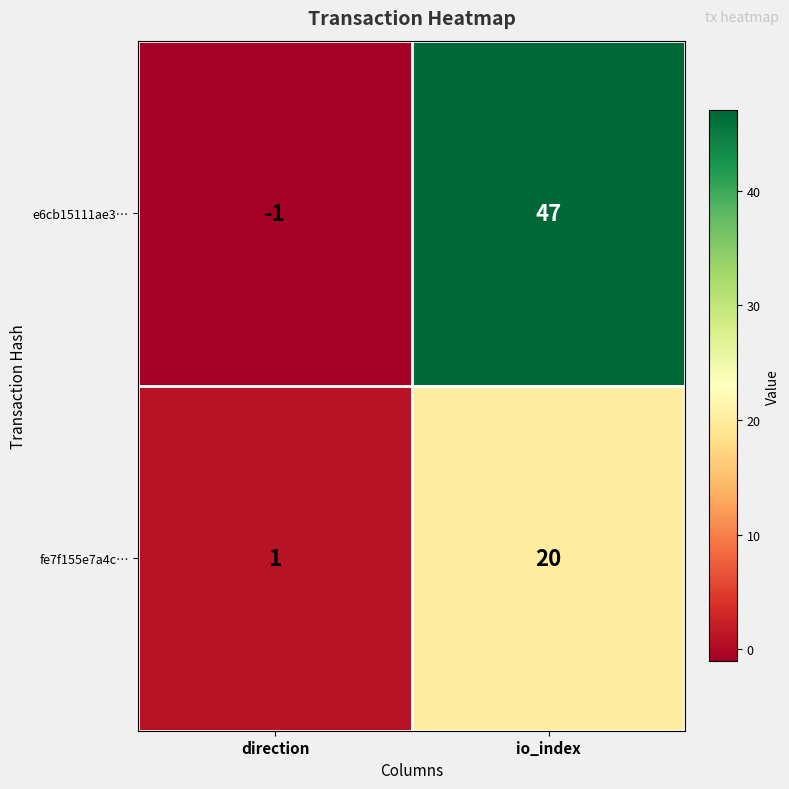

What is the difference between the fe7f155e7a4c… values at direction and io_index?

19